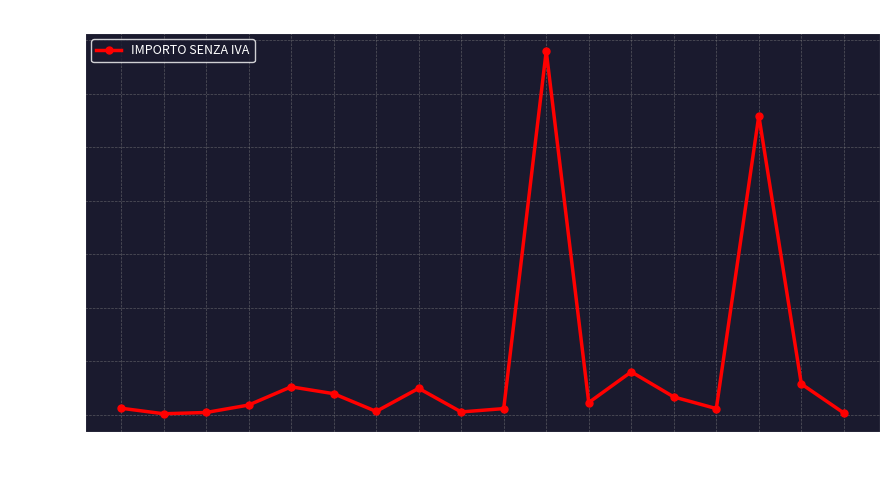

What is the greatest value displayed?

34000.0